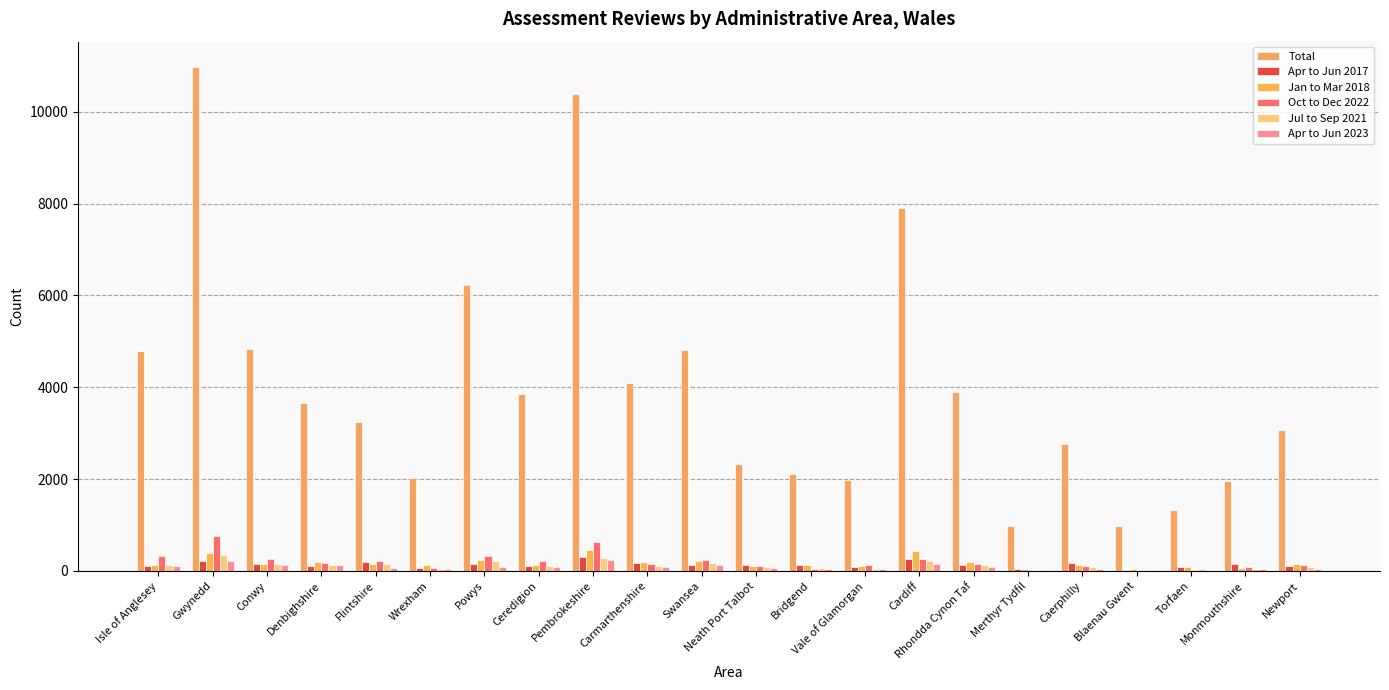

Count the number of data series in this chart.

6